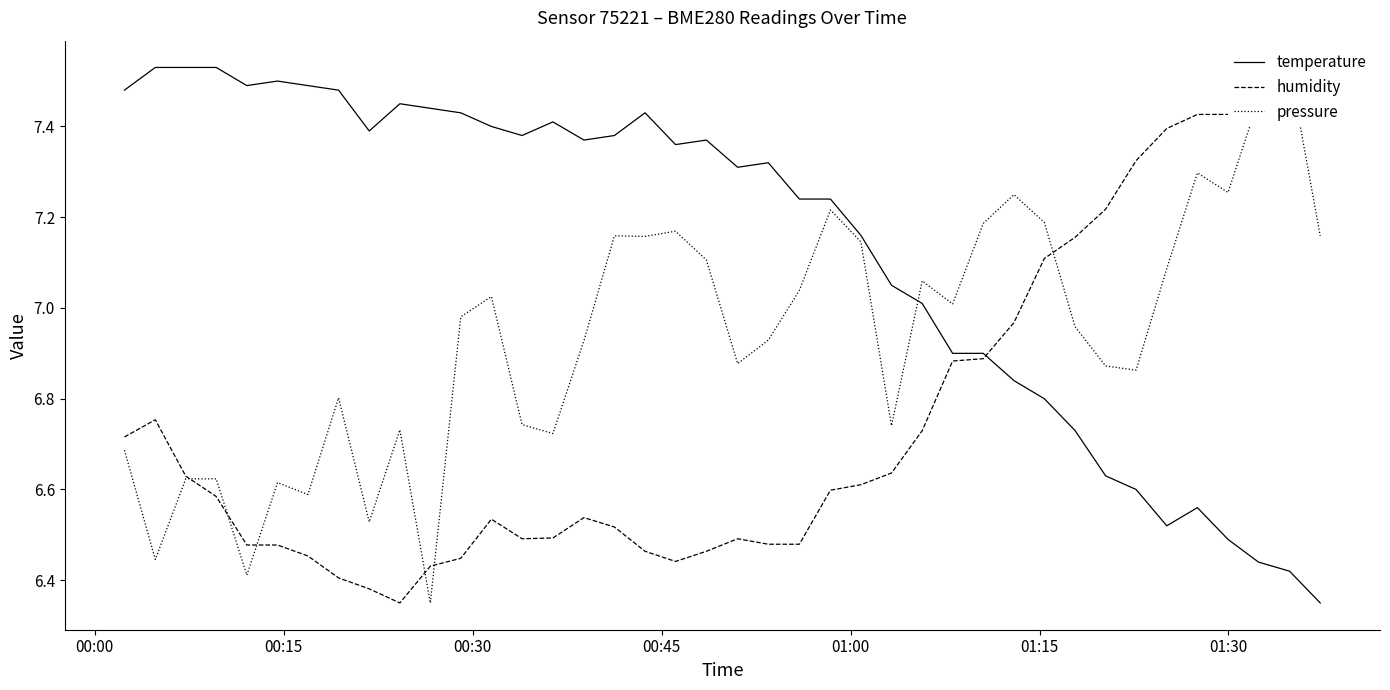

True or false: humidity has a value of 11.9 at 26.

False